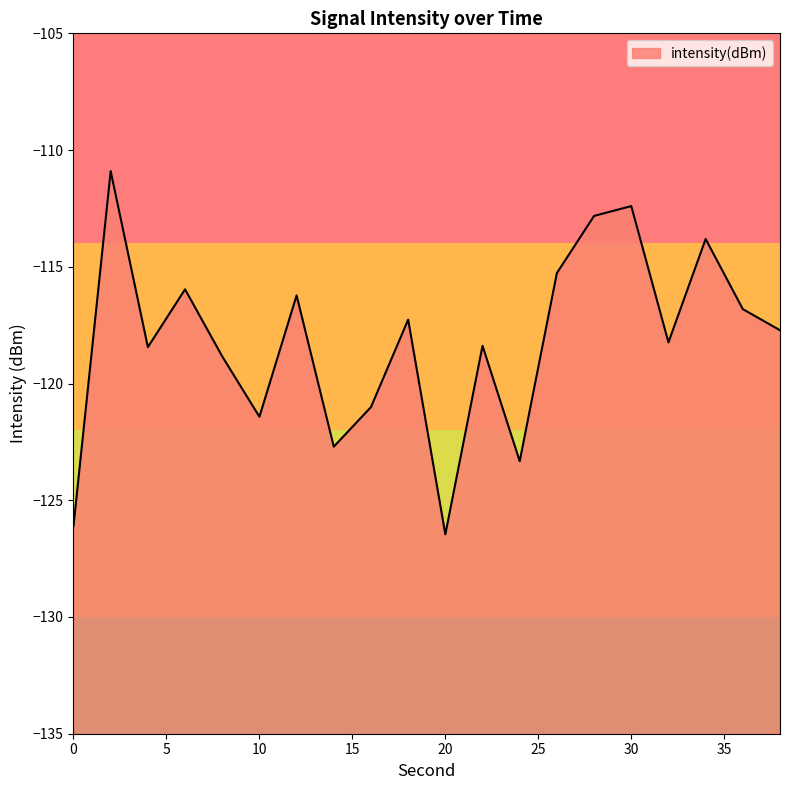

At which category does the data reach its first local valley?

4